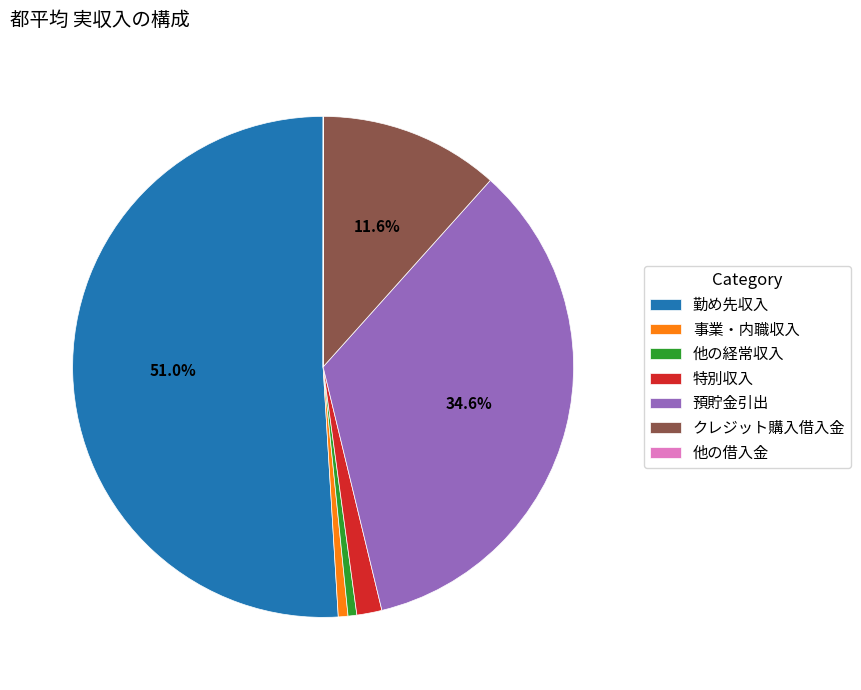

To the nearest percent, what is the combined percentage of 預貯金引出 and 勤め先収入?

86%